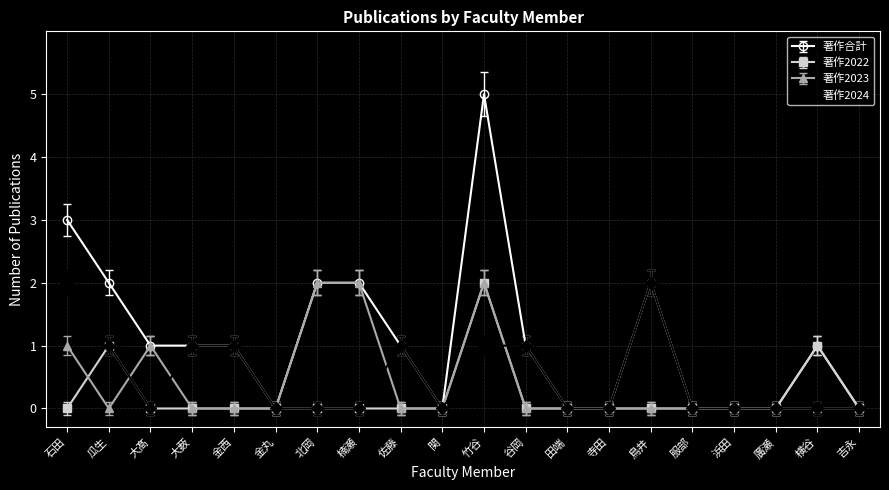

True or false: 著作合計 has a value of -1.5 at 田端.

False